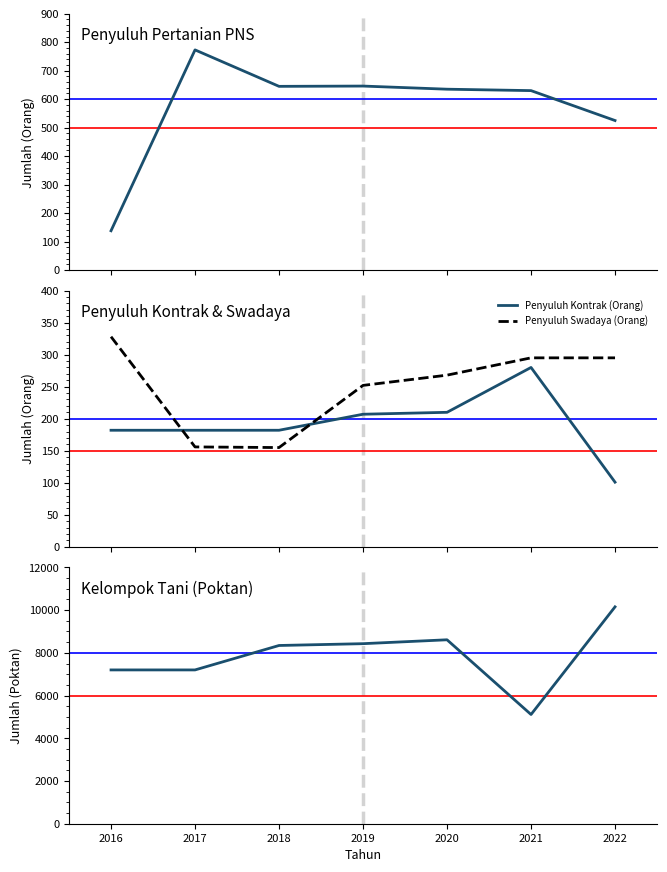

How many times do Penyuluh Swadaya (Orang) and Penyuluh Kontrak (Orang) cross each other?

2